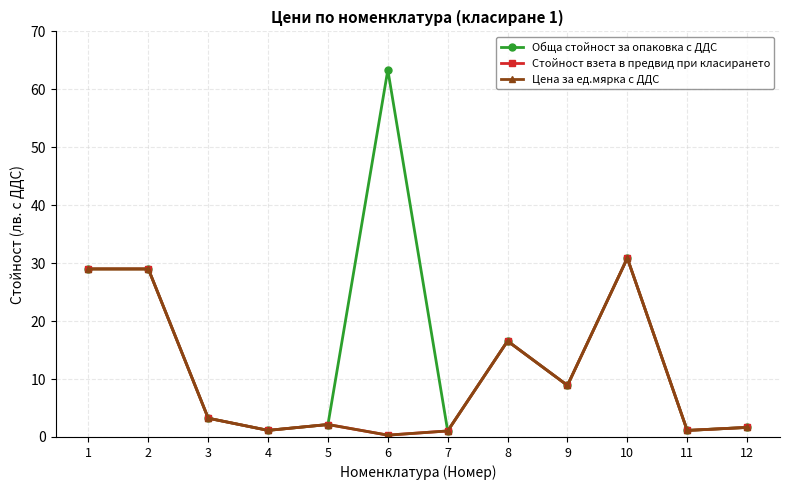

True or false: Обща стойност за опаковка с ДДС and Стойност взета в предвид при класирането intersect in this chart.

False